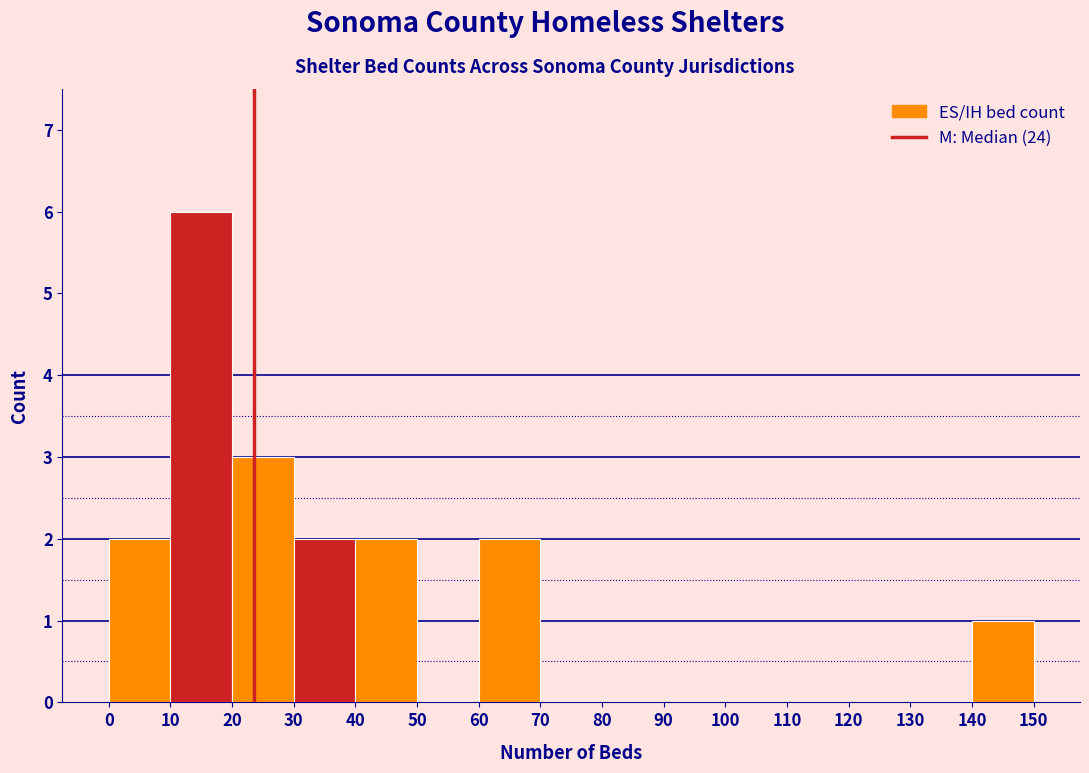

How tall is the bar that spans 40 to 50 on the x-axis? The values are not printed on the chart, so give them approximately, as read against the axis.

2